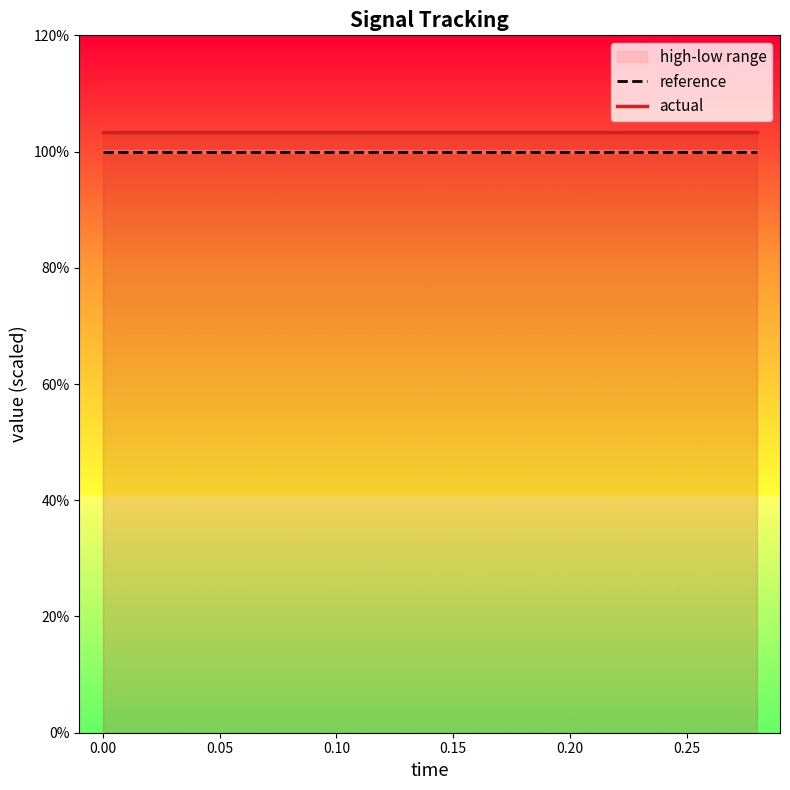

True or false: actual and reference cross at least once.

False